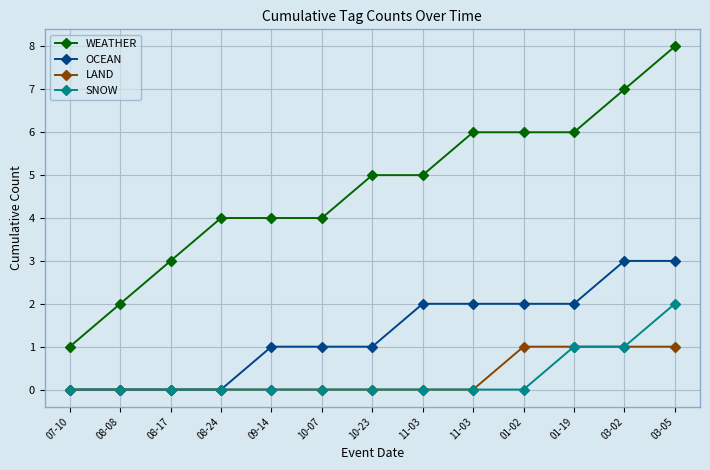

Rank the series at 08-24 from highest to lowest value.

WEATHER, OCEAN, LAND, SNOW